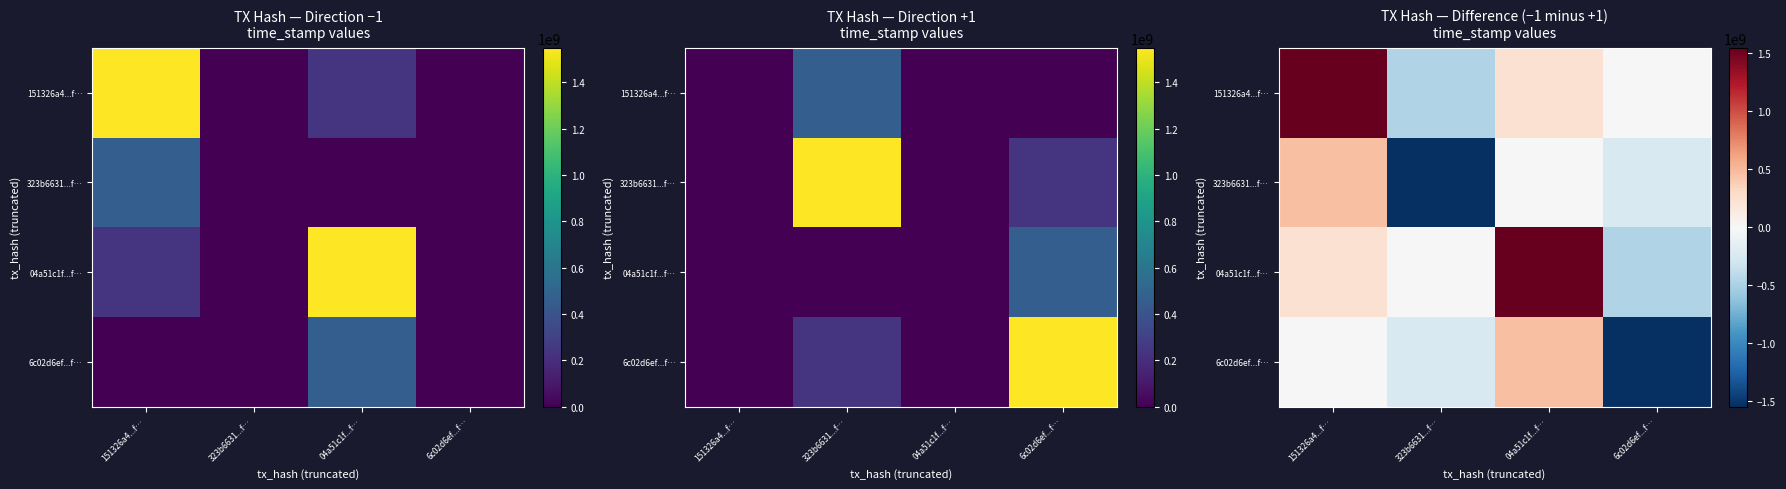

What is the average value of the 323b6631...f… series?

-328999880.6